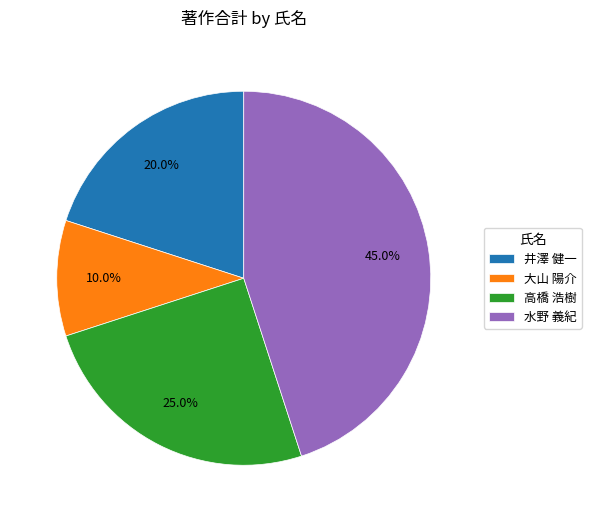

Does any single category account for the majority?

No